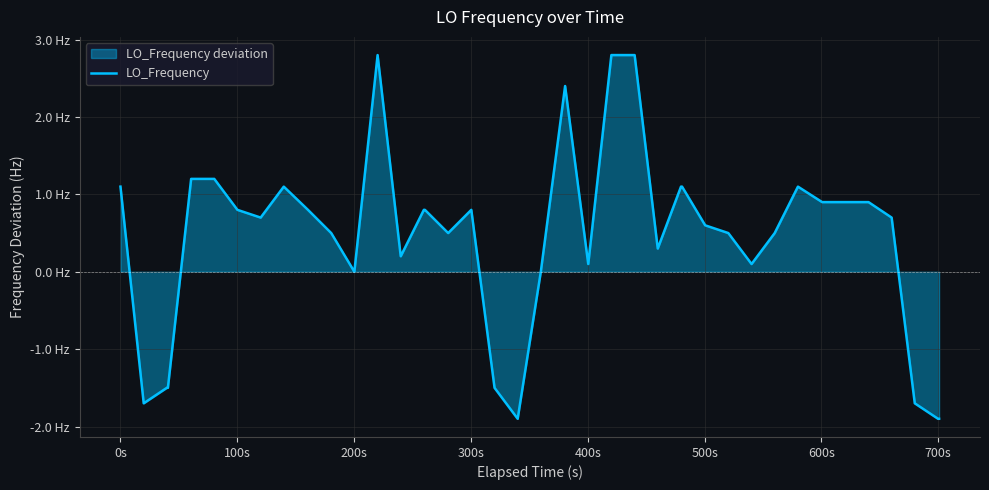

What is the average value?

0.4